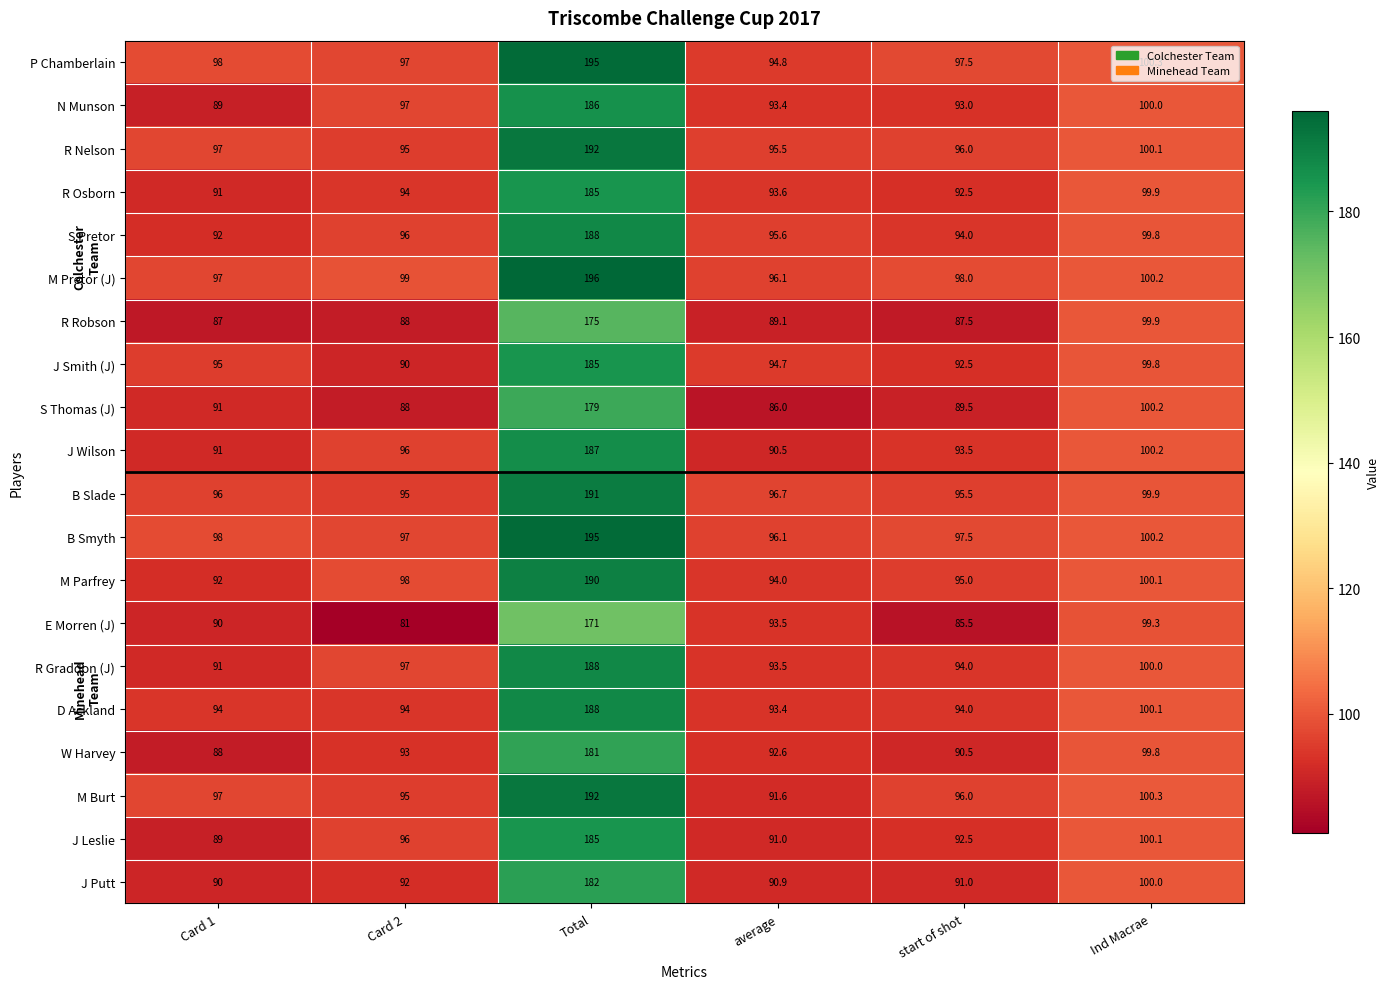

Which series has the largest range (max minus min)?

M Burt